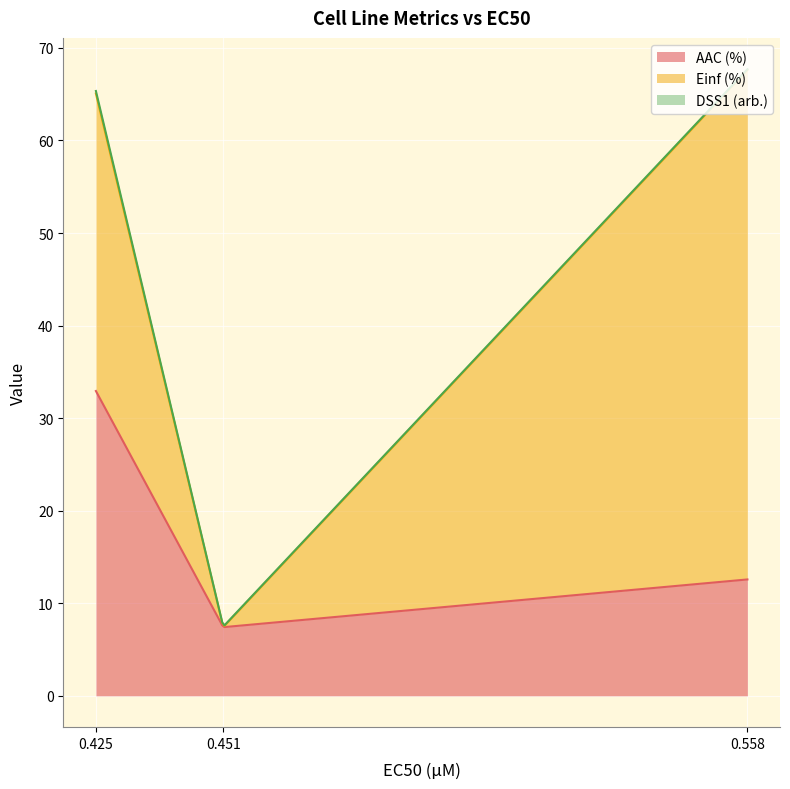

Read the Einf (%) value at 0.558.

55.0